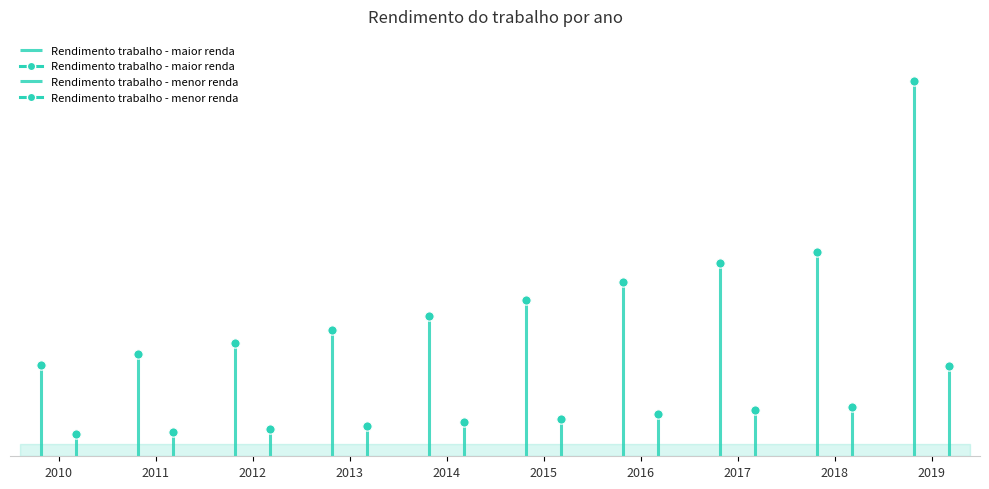

What is the total value across all series at 2011?

1586.3